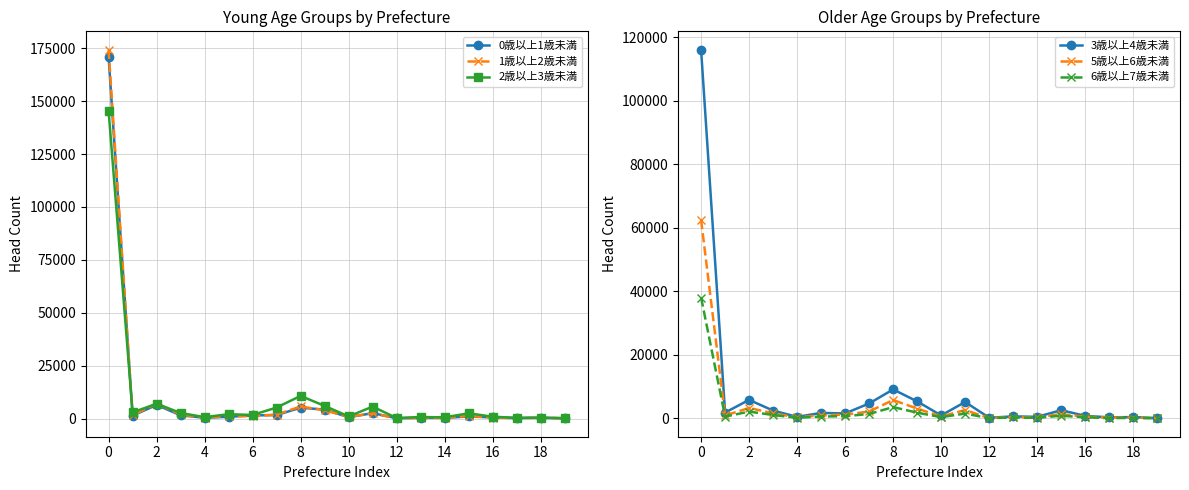

The 3歳以上4歳未満 series shows 116073 at 0. True or false?

True